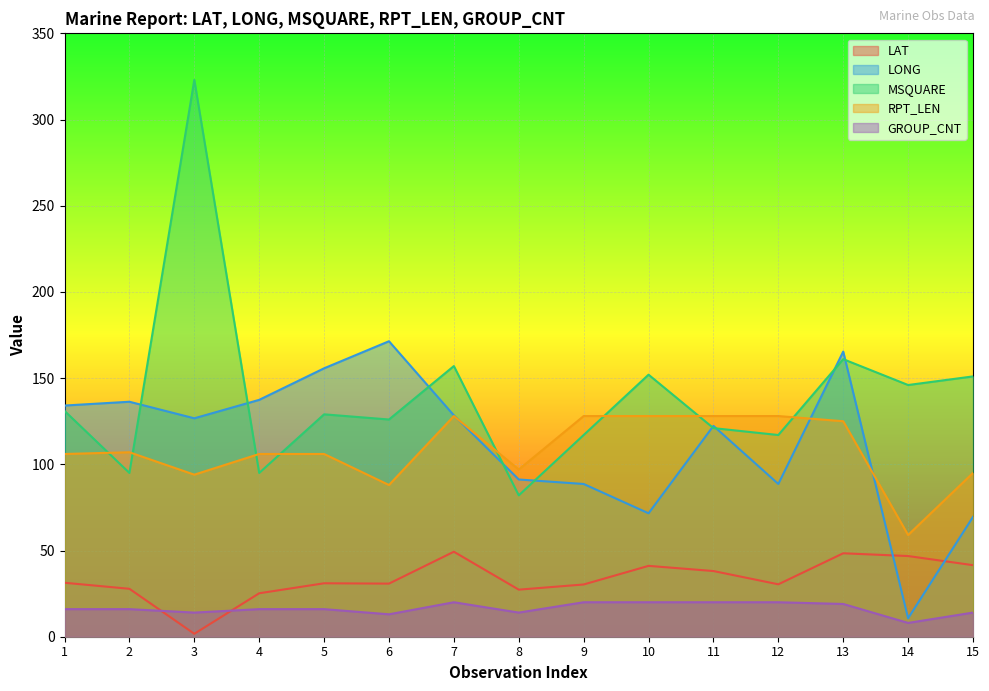

At which category does RPT_LEN reach its first local valley?

3